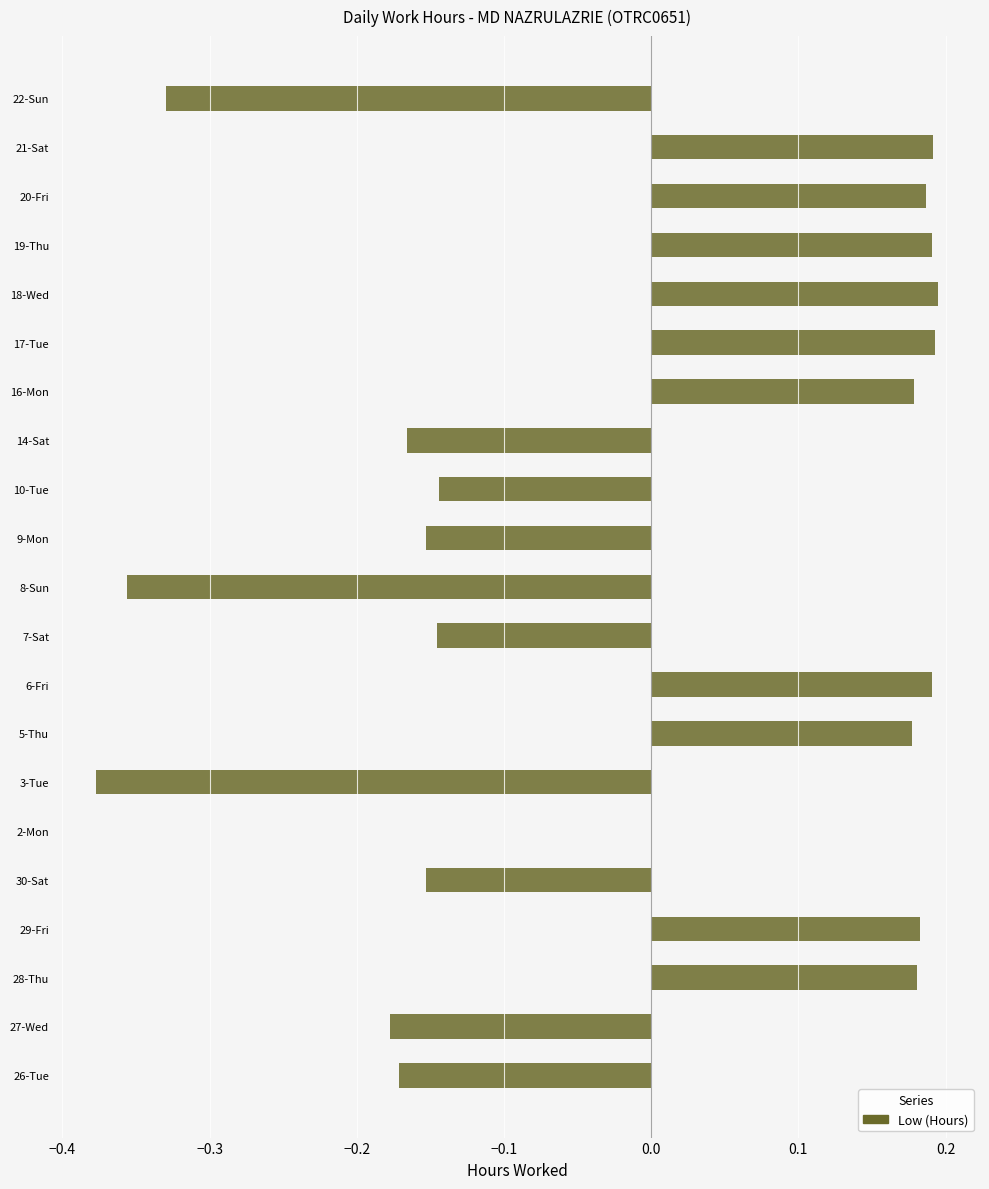

True or false: the data shows 0.3 at 5-Thu.

False